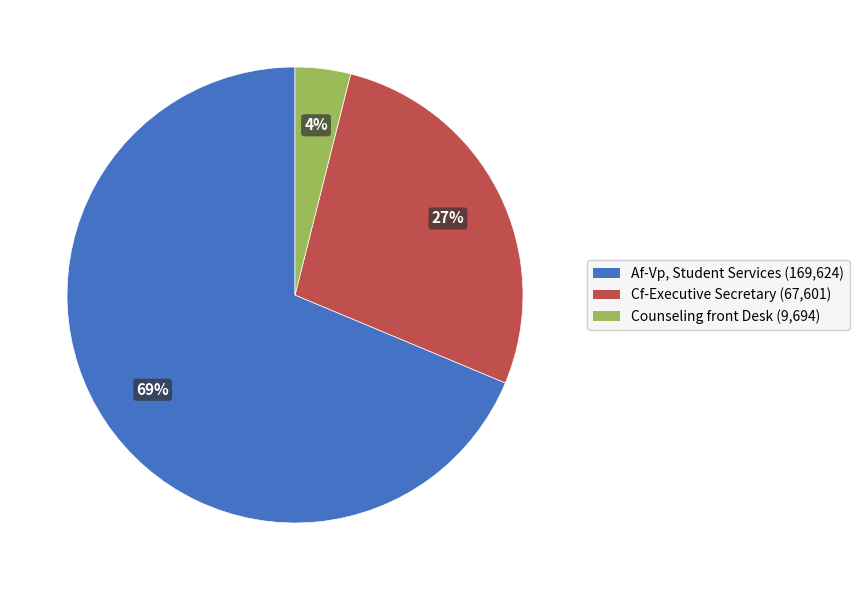

Combined, do Cf-Executive Secretary and Counseling front Desk account for over 50%?

No